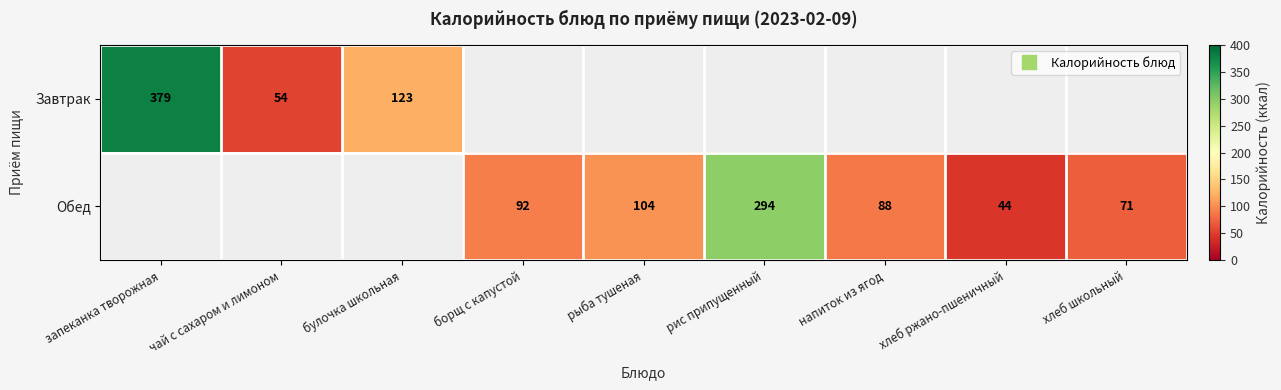

True or false: Завтрак has a value of 259.6 at запеканка творожная.

False